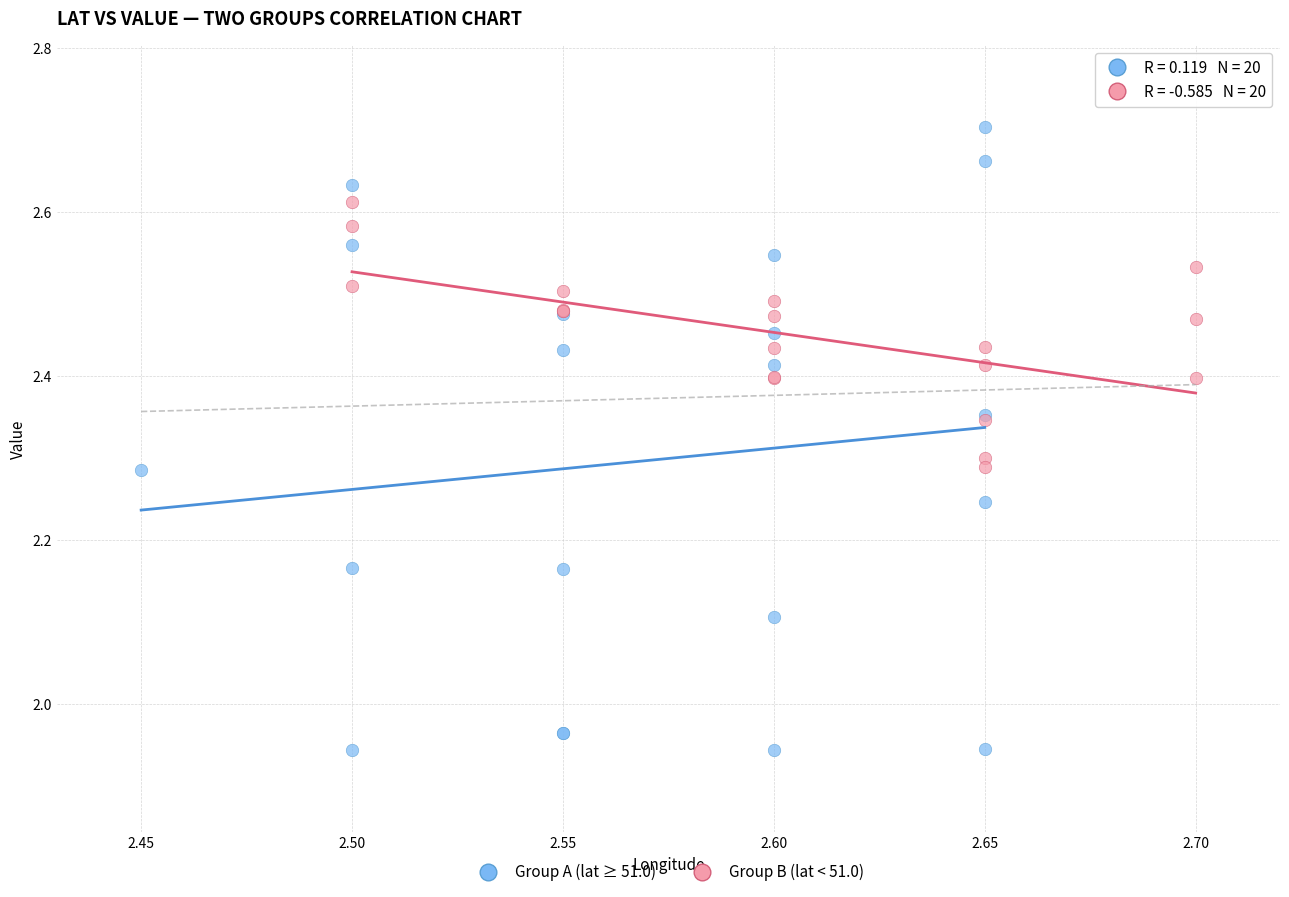

Which series contains the highest Y value?

Group A (lat ≥ 51.0)